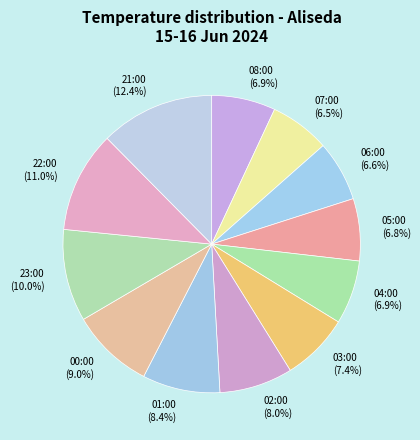

Is the sum of 05:00 and 00:00 greater than half?

No